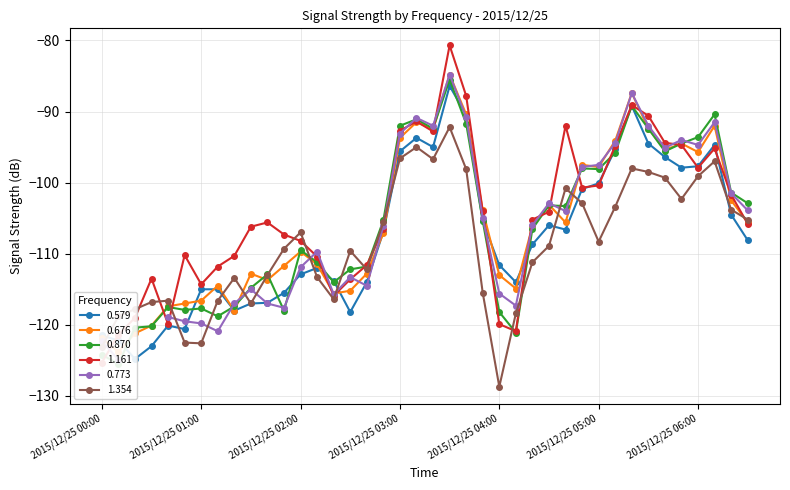

Is it true that 1.354 equals -203.5 at 2015/12/25 00:00?

False